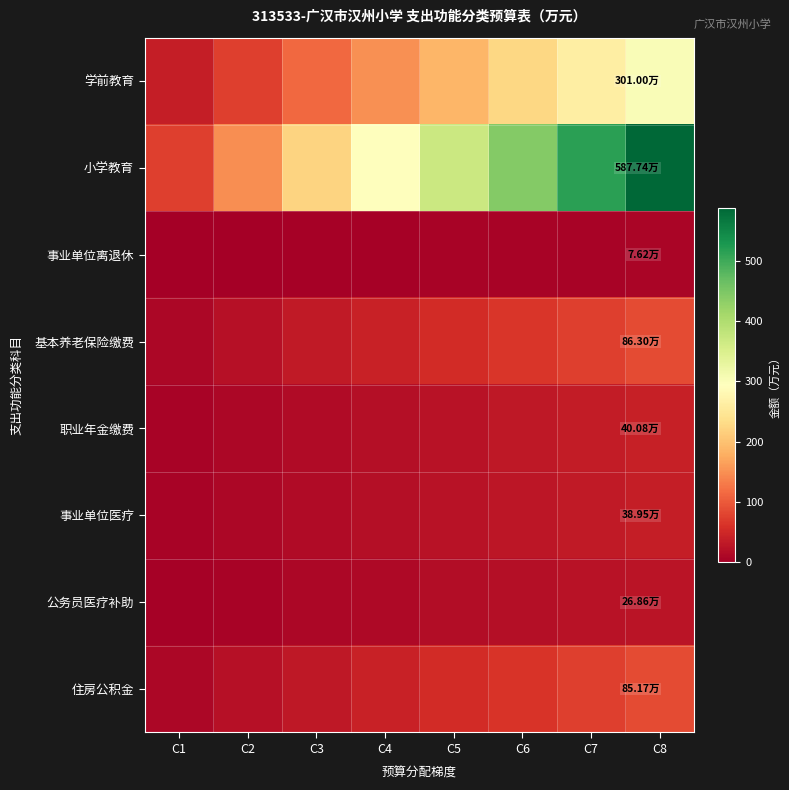

At how many categories does at least one series exceed 279?

5